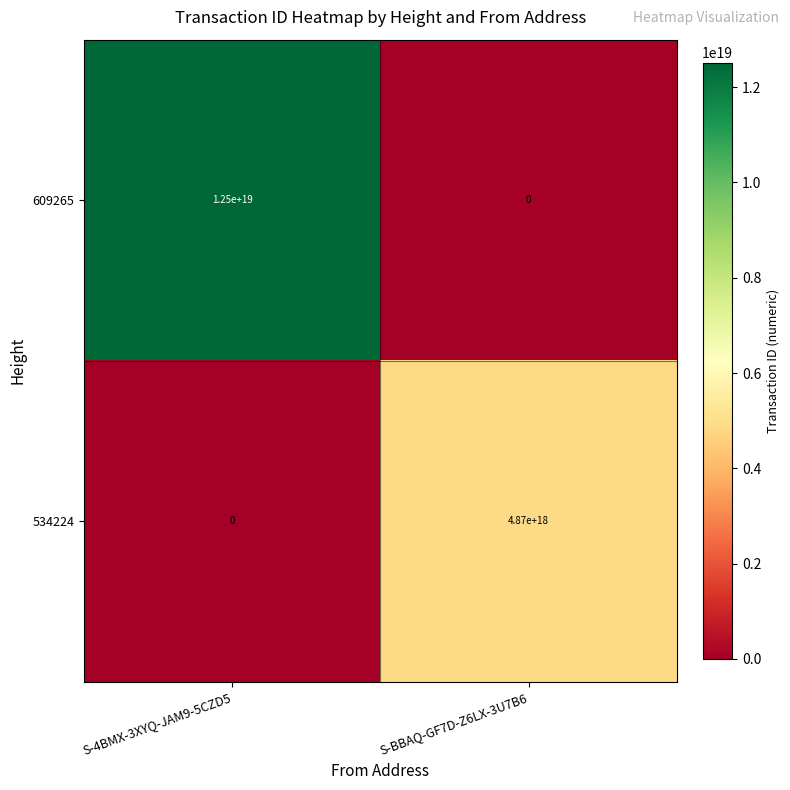

Rank the series at S-BBAQ-GF7D-Z6LX-3U7B6 from lowest to highest value.

609265, 534224